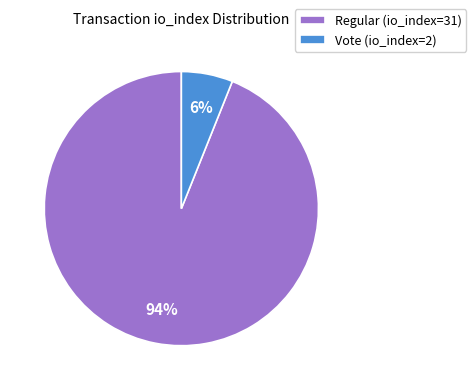

To the nearest percent, what percentage of the pie is Vote (io_index=2)?

6%